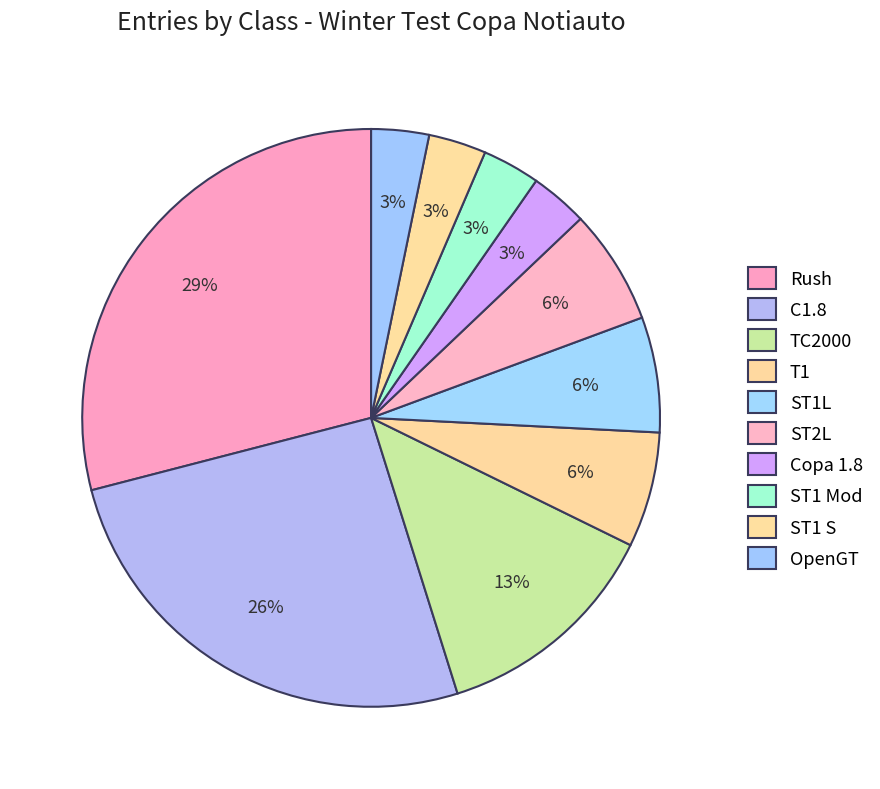

What percentage is the ST1 Mod slice, to the nearest percent?

3%